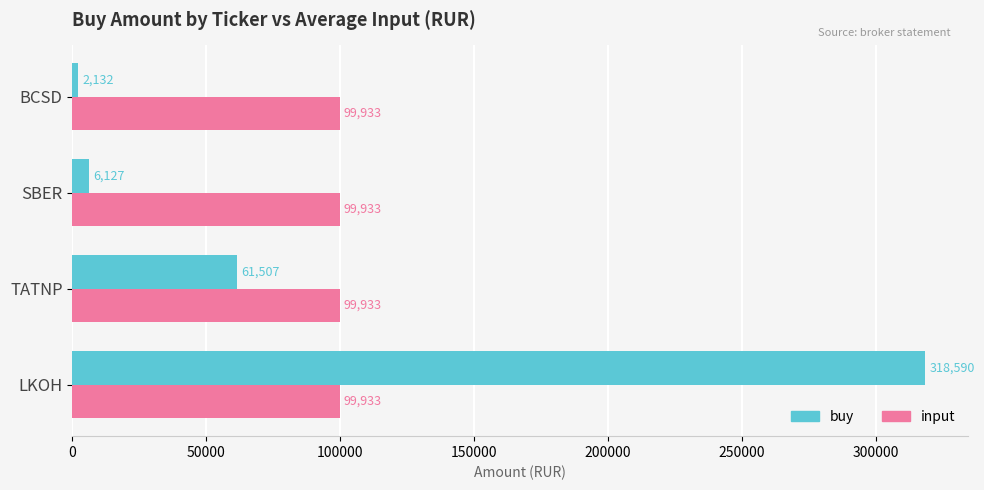

Which series has the widest spread of values?

buy